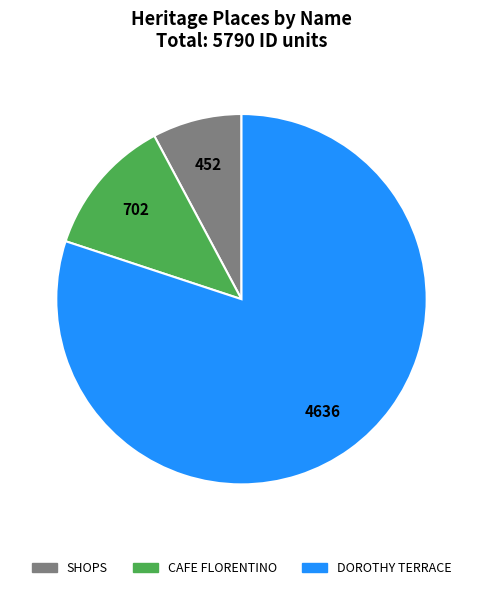

Is the sum of DOROTHY TERRACE and SHOPS greater than half?

Yes